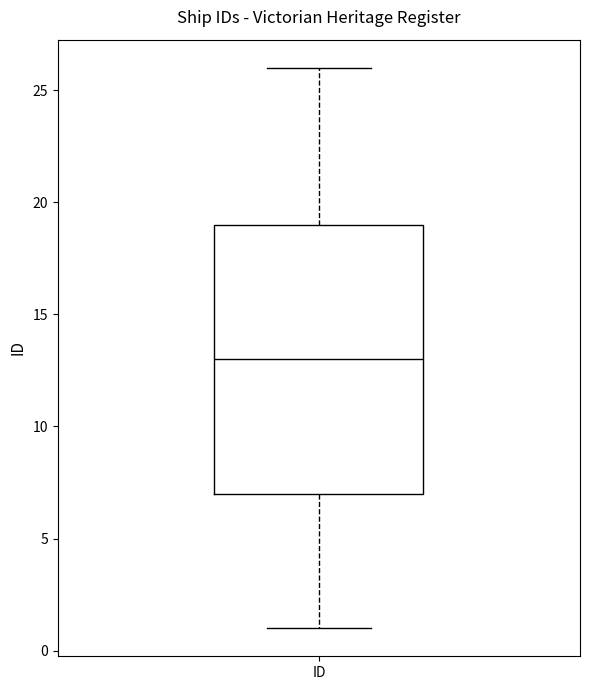

Transcribe this box plot: give where the median line is, the range the box spans, and where the two whiskers end, as read against the y-axis. The values are not printed on the chart, so give them approximately, as read against the axis.

median 13, box 7 to 19, whiskers 1 to 26